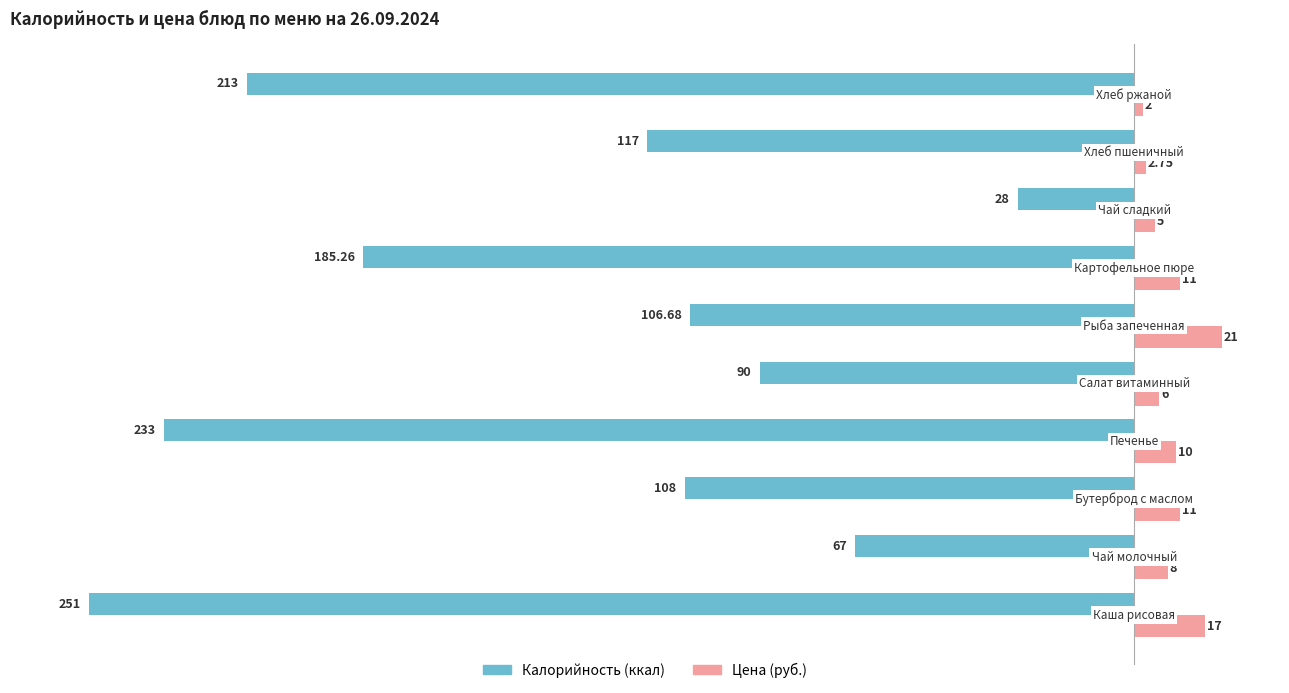

Rank the series by their average value, from lowest to highest.

Калорийность (ккал), Цена (руб.)